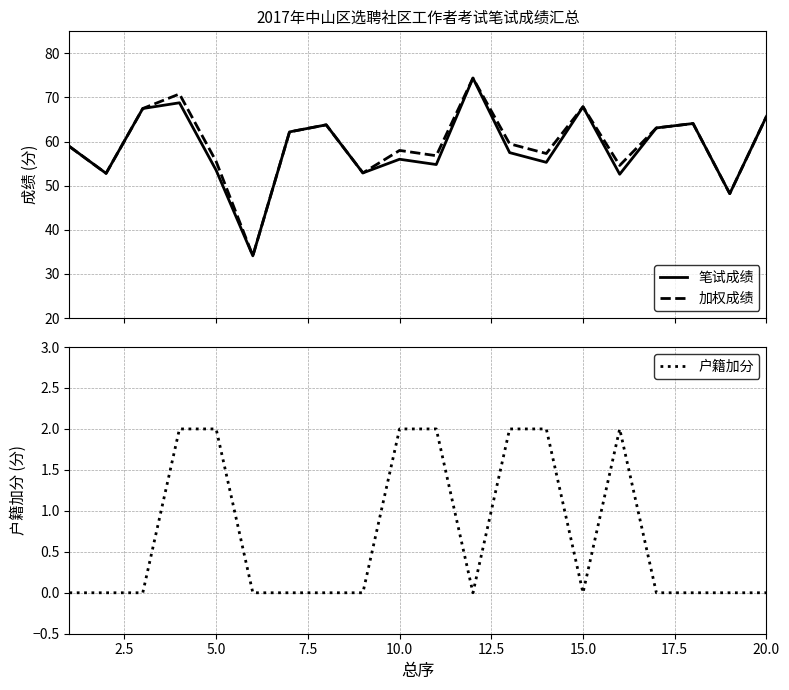

At how many categories does at least one series exceed 47?

19